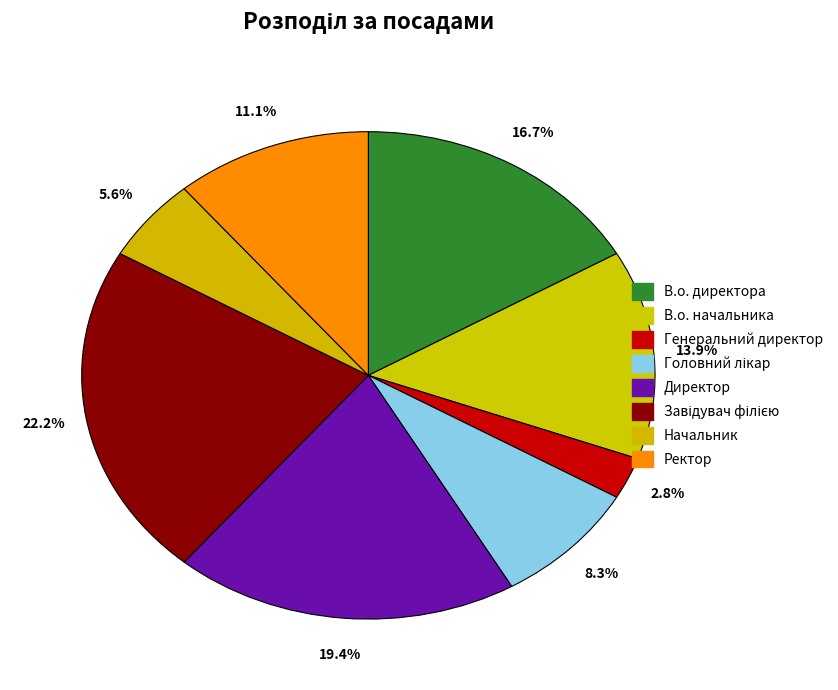

Which slice is the largest?

Завідувач філією